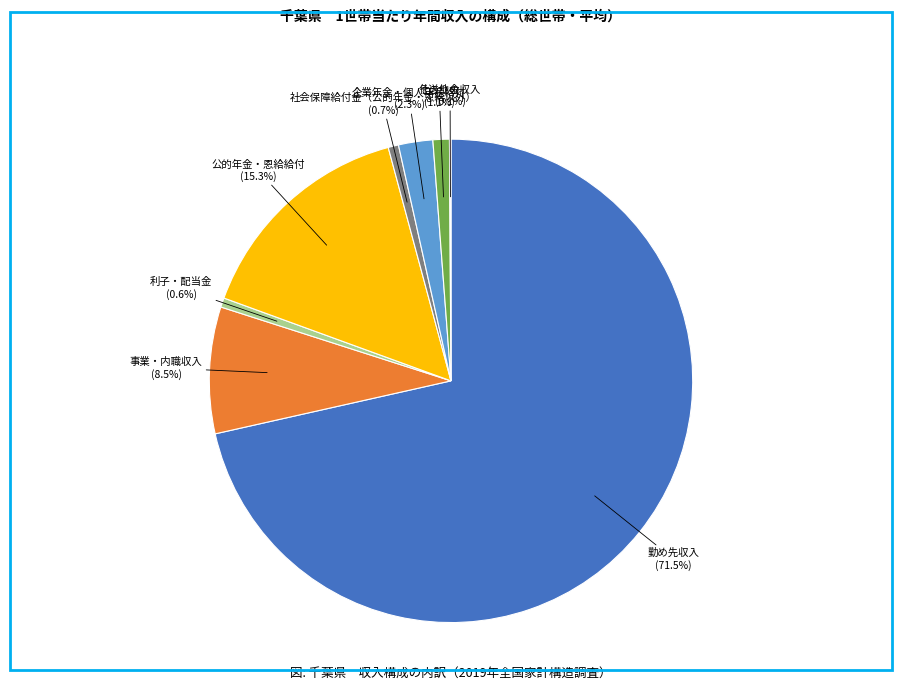

Is there a majority slice in this chart?

Yes